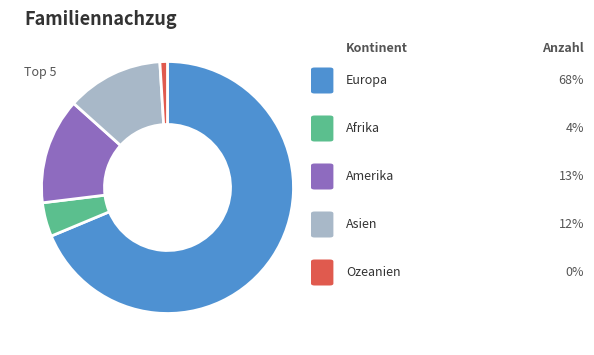

Is there any slice that represents more than half of the pie?

Yes